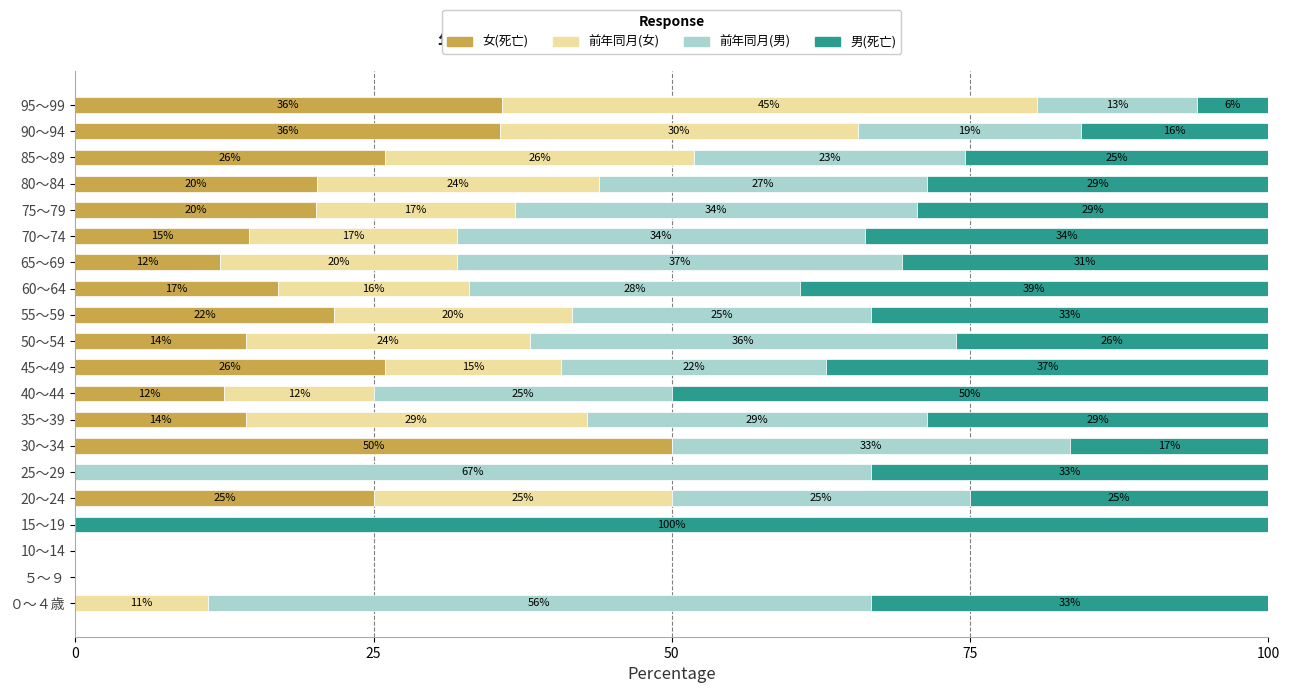

What is the total value across all series at 15～19?

100.0